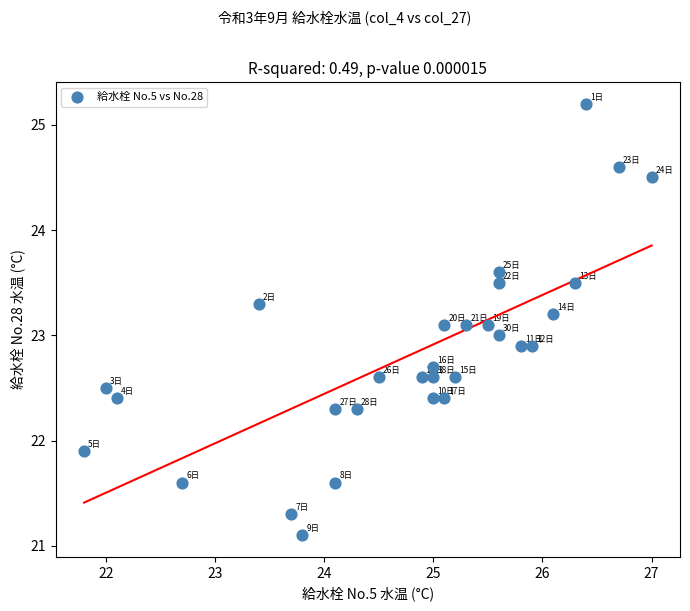

What is the range of X values (max minus min)?

5.2